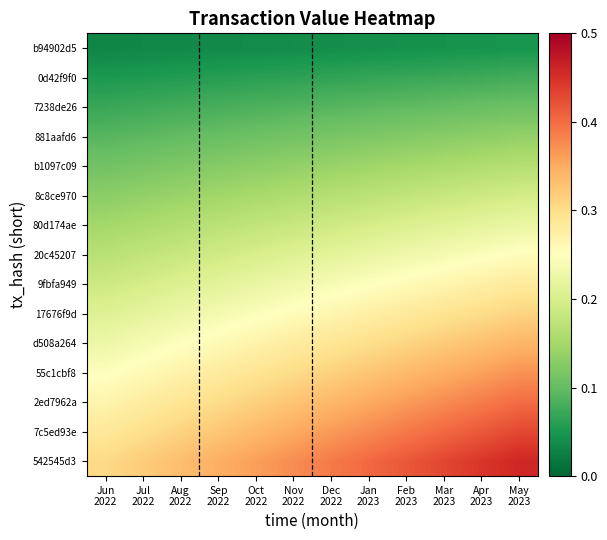

What is the maximum value shown in the chart?

0.5